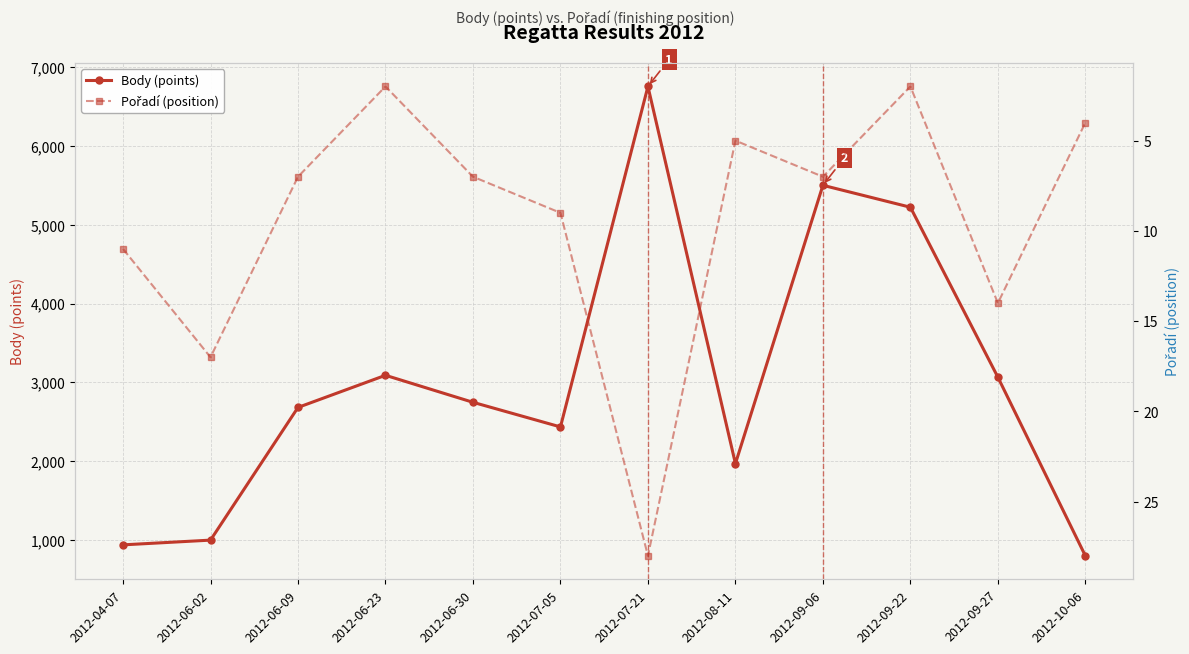

How many lines are shown in the chart?

2